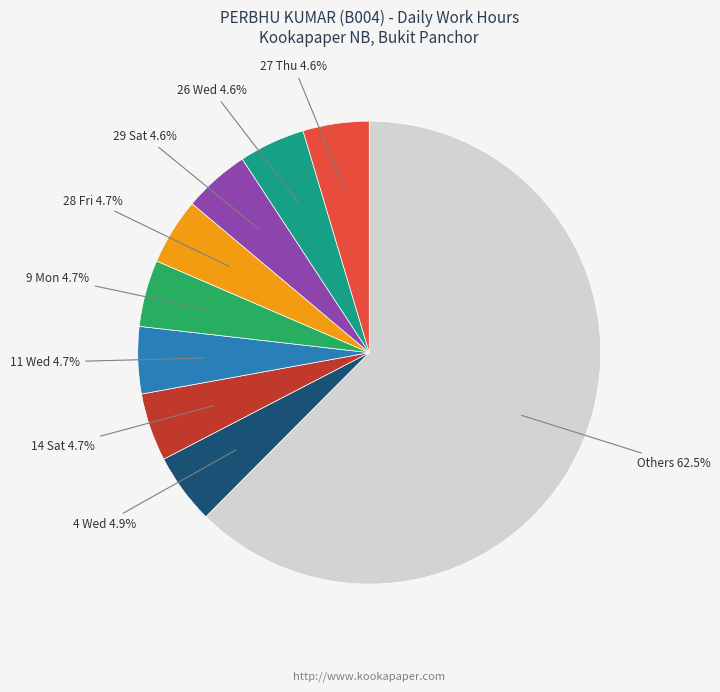

Is the sum of 27 Thu and 14 Sat greater than half?

No